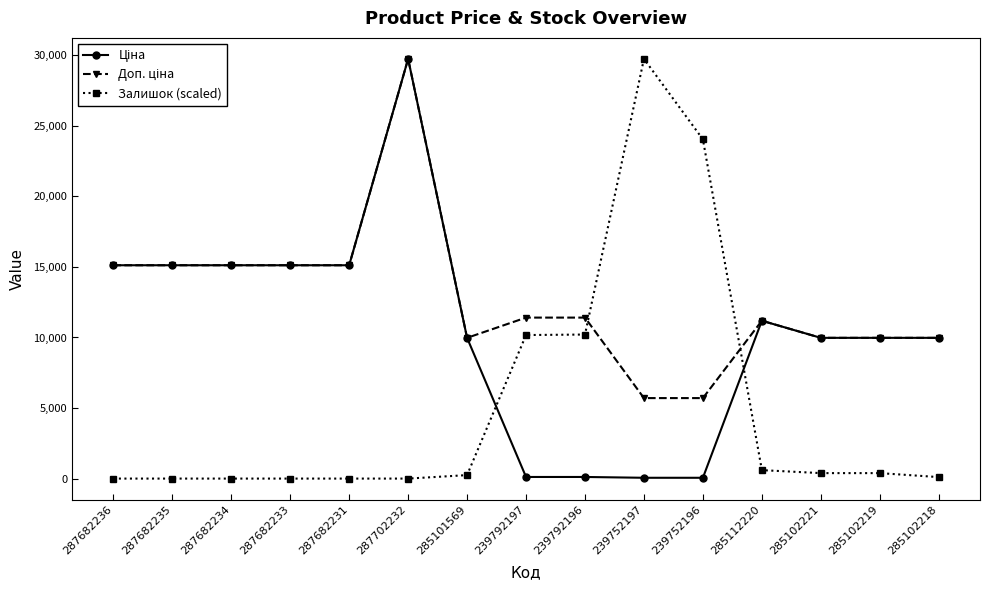

At which category is the sum across all series the highest?

287702232